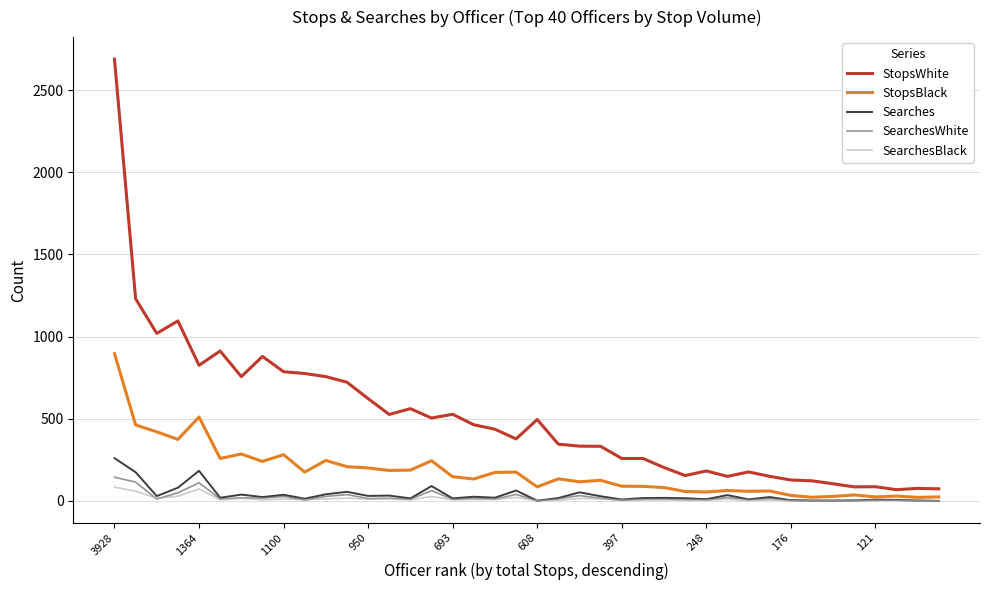

Which series has the widest spread of values?

StopsWhite